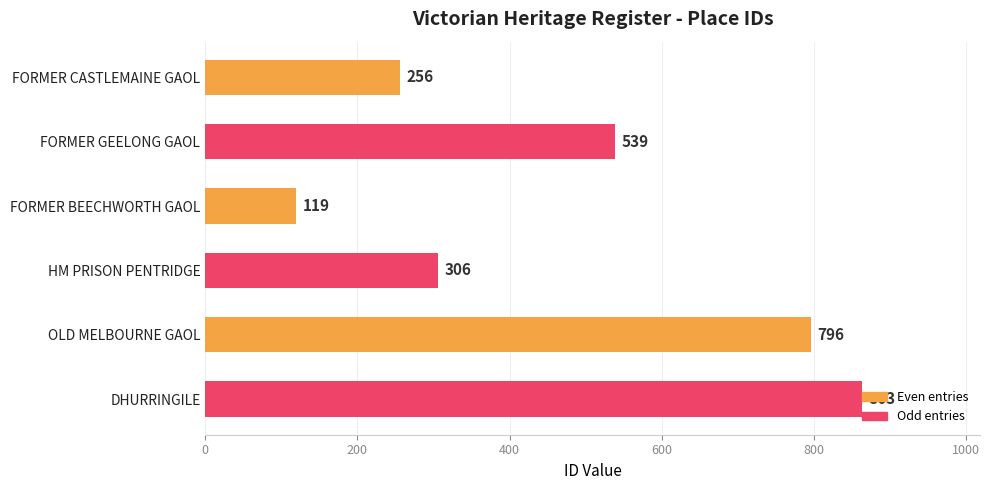

List the labels in order of value, largest first.

DHURRINGILE, OLD MELBOURNE GAOL, FORMER GEELONG GAOL, HM PRISON PENTRIDGE, FORMER CASTLEMAINE GAOL, FORMER BEECHWORTH GAOL